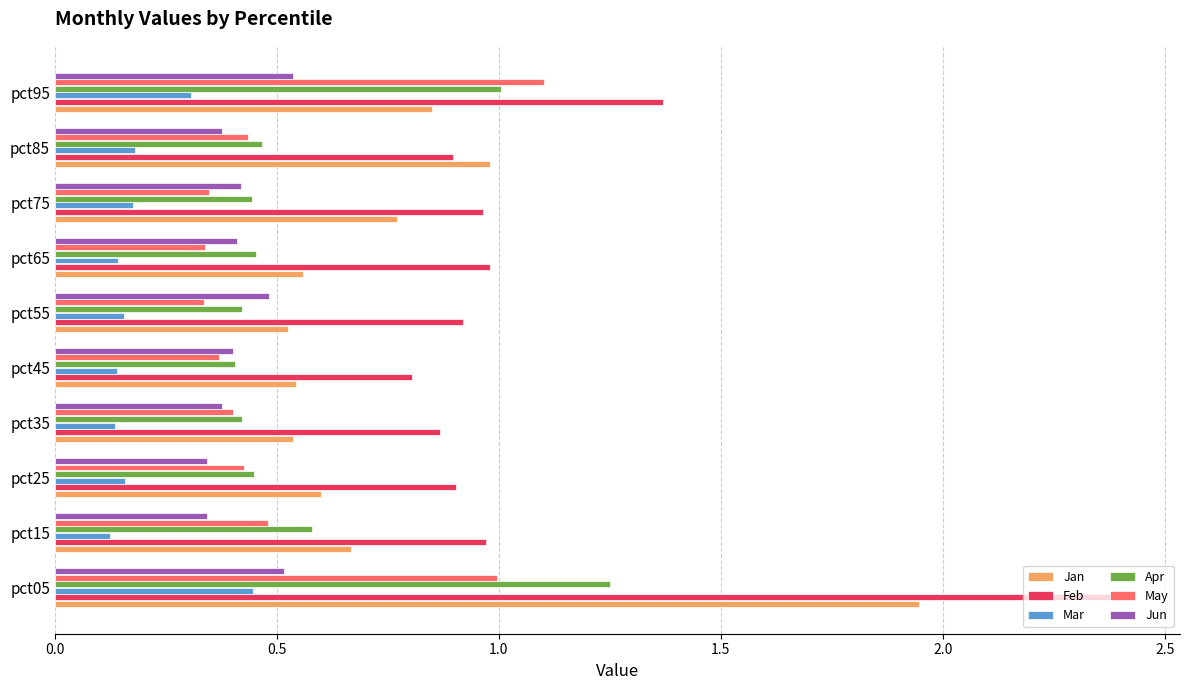

How many data points does each series have?

10